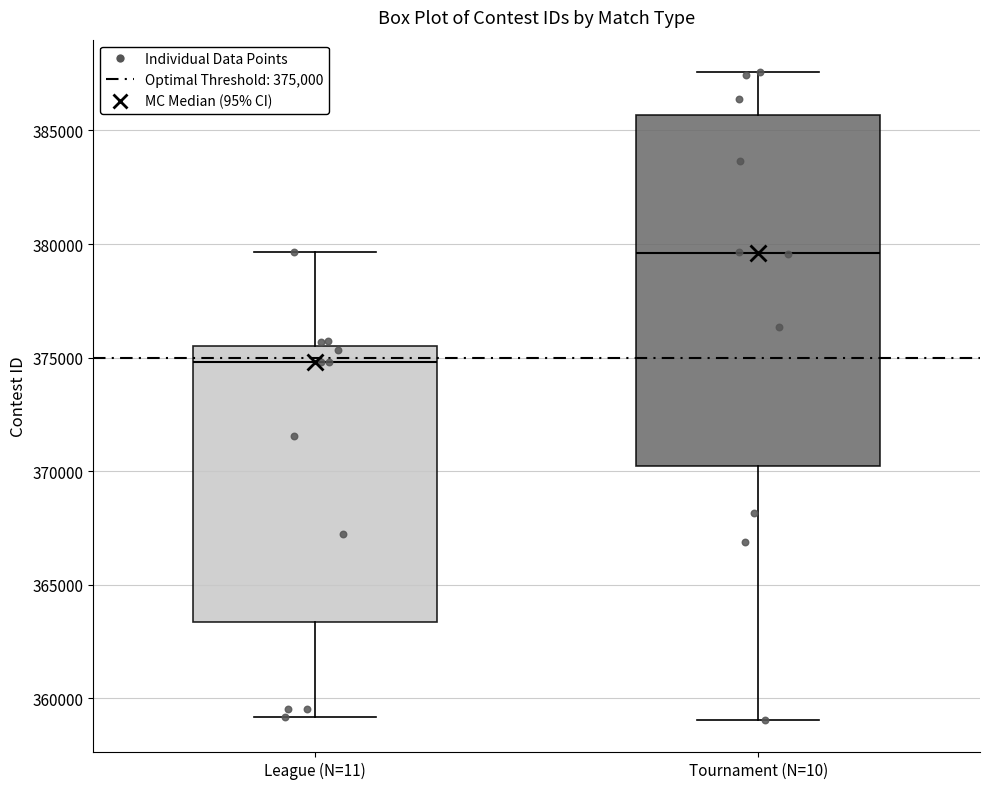

Which box's median line is the highest?

Tournament (N=10)